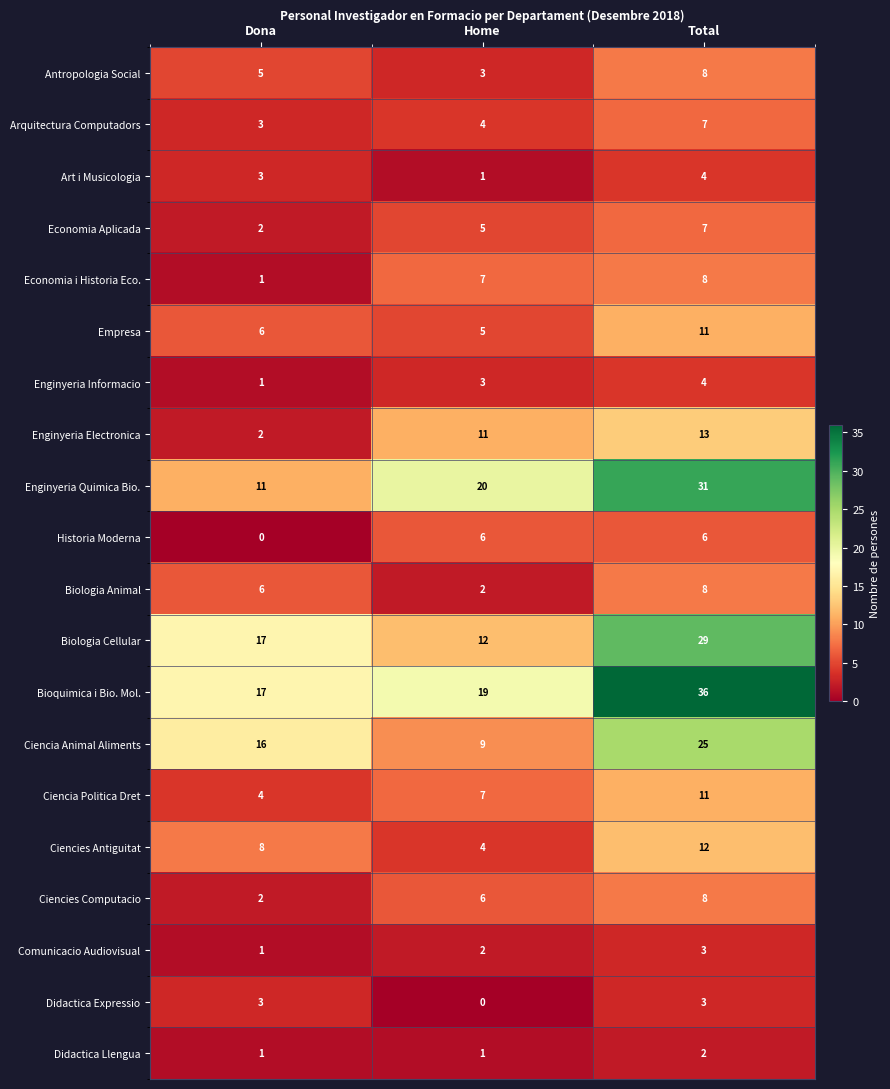

How many series are shown in this chart?

20